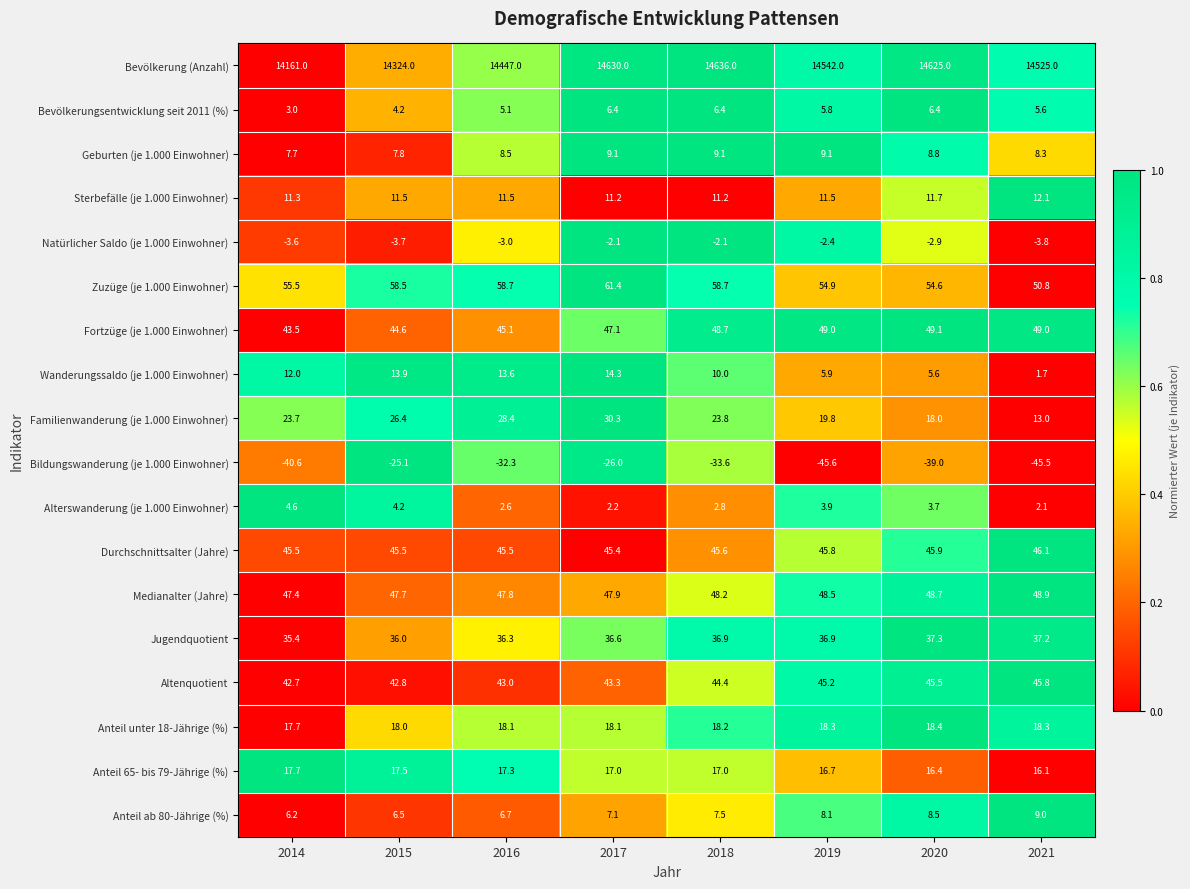

Between 2014 and 2020, which series saw the biggest shift?

Bevölkerung (Anzahl)